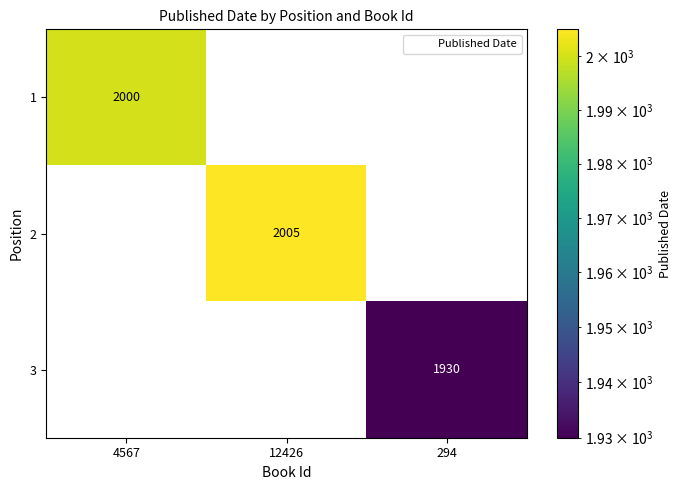

Rank the series by their maximum value, from lowest to highest.

3, 1, 2